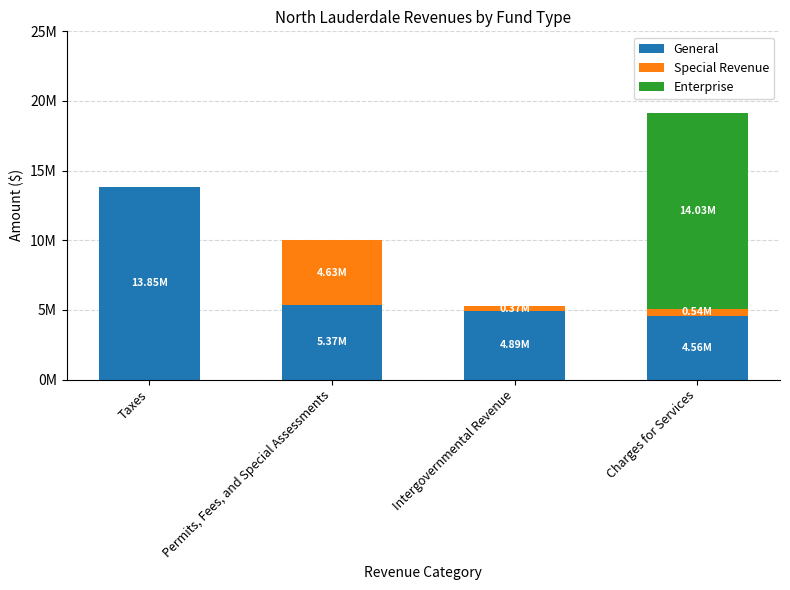

What is the sum of the Special Revenue values at Intergovernmental Revenue and Charges for Services?

904712